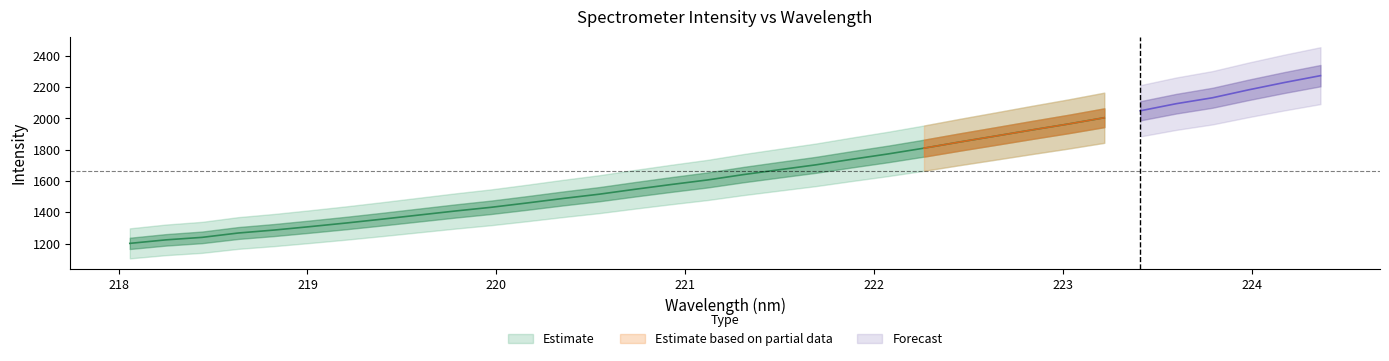

Is the value of y at 15 greater than the value of x at 33?

Yes